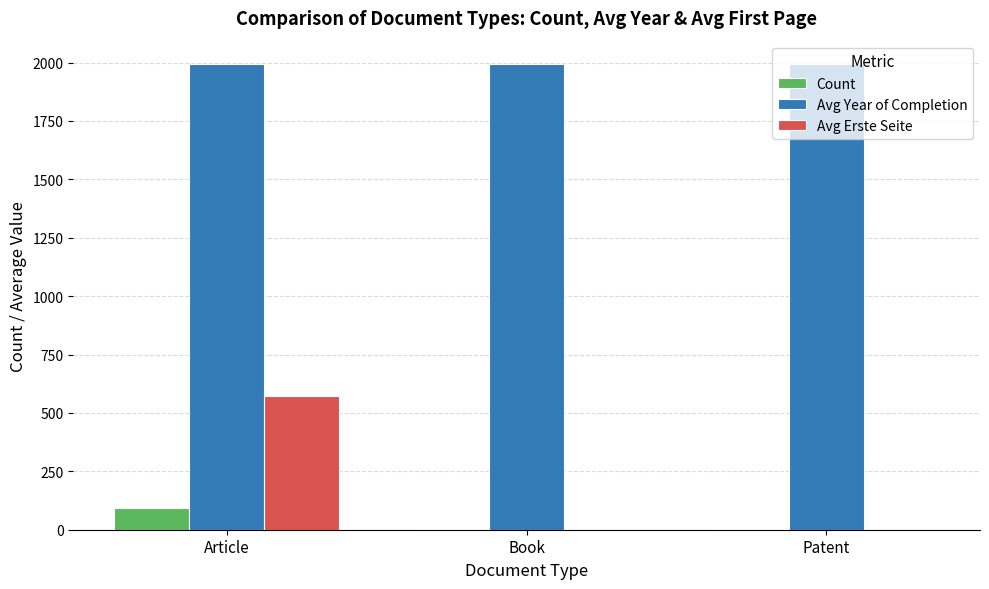

What is the total value across all series at Article?

2658